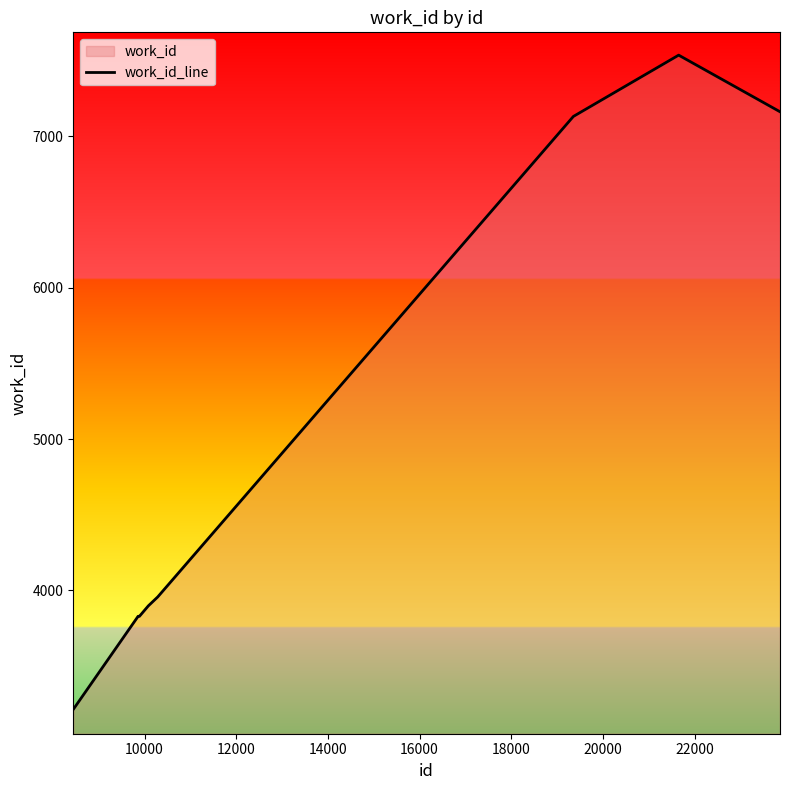

What is the minimum value shown in the chart?

3214